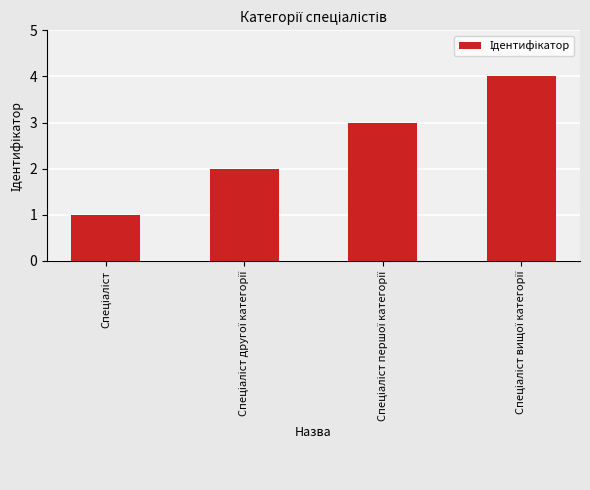

What is the sum of all values?

10